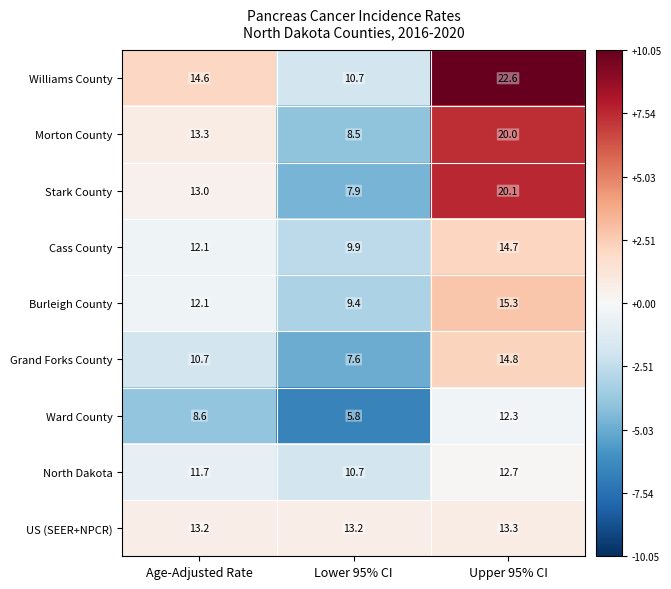

Reading right to left, extract all data points from this chart.

Williams County: 22.6	10.7	14.6
Morton County: 20.0	8.5	13.3
Stark County: 20.1	7.9	13.0
Cass County: 14.7	9.9	12.1
Burleigh County: 15.3	9.4	12.1
Grand Forks County: 14.8	7.6	10.7
Ward County: 12.3	5.8	8.6
North Dakota: 12.7	10.7	11.7
US (SEER+NPCR): 13.3	13.2	13.2